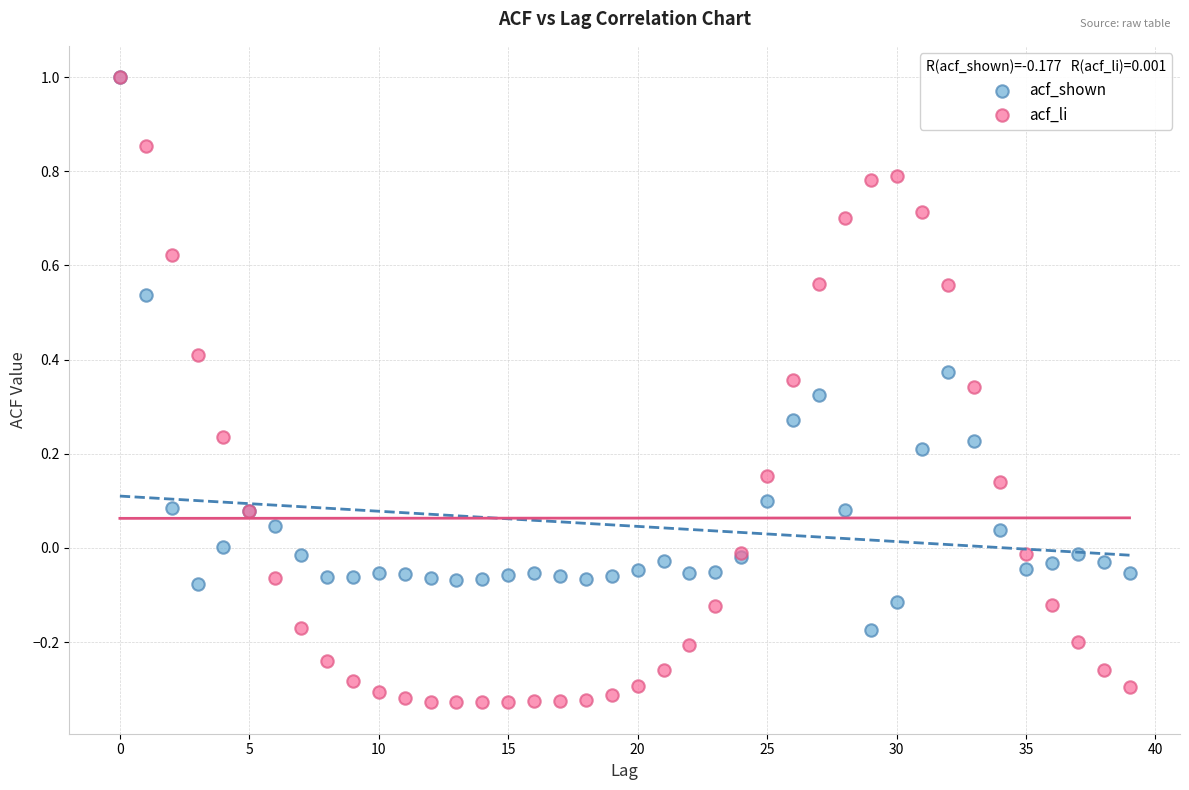

What are all the series names shown in the legend?

acf_shown, acf_li